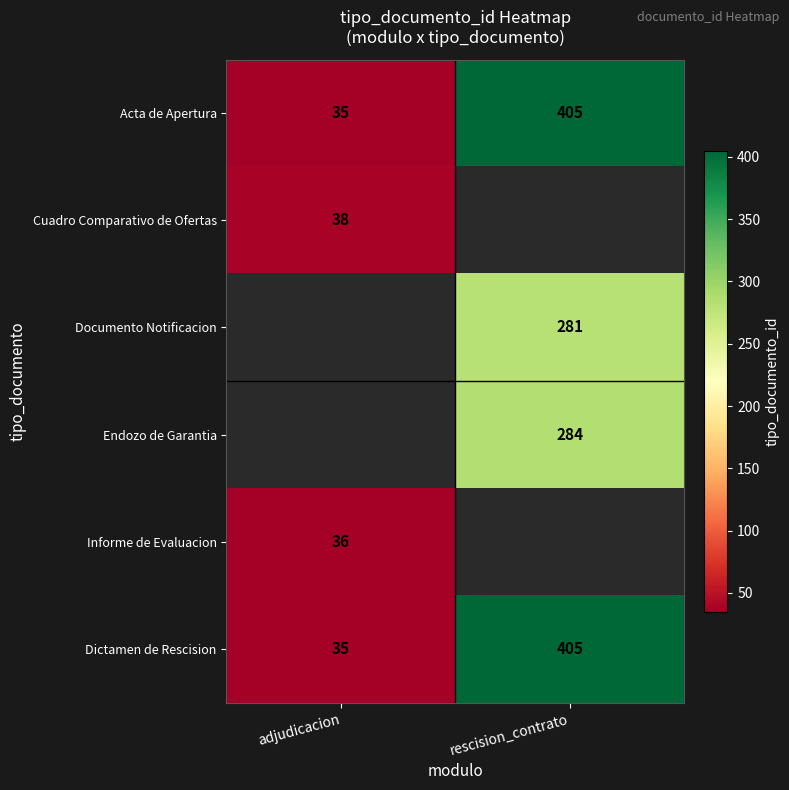

True or false: Informe de Evaluacion has a value of 47 at adjudicacion.

False